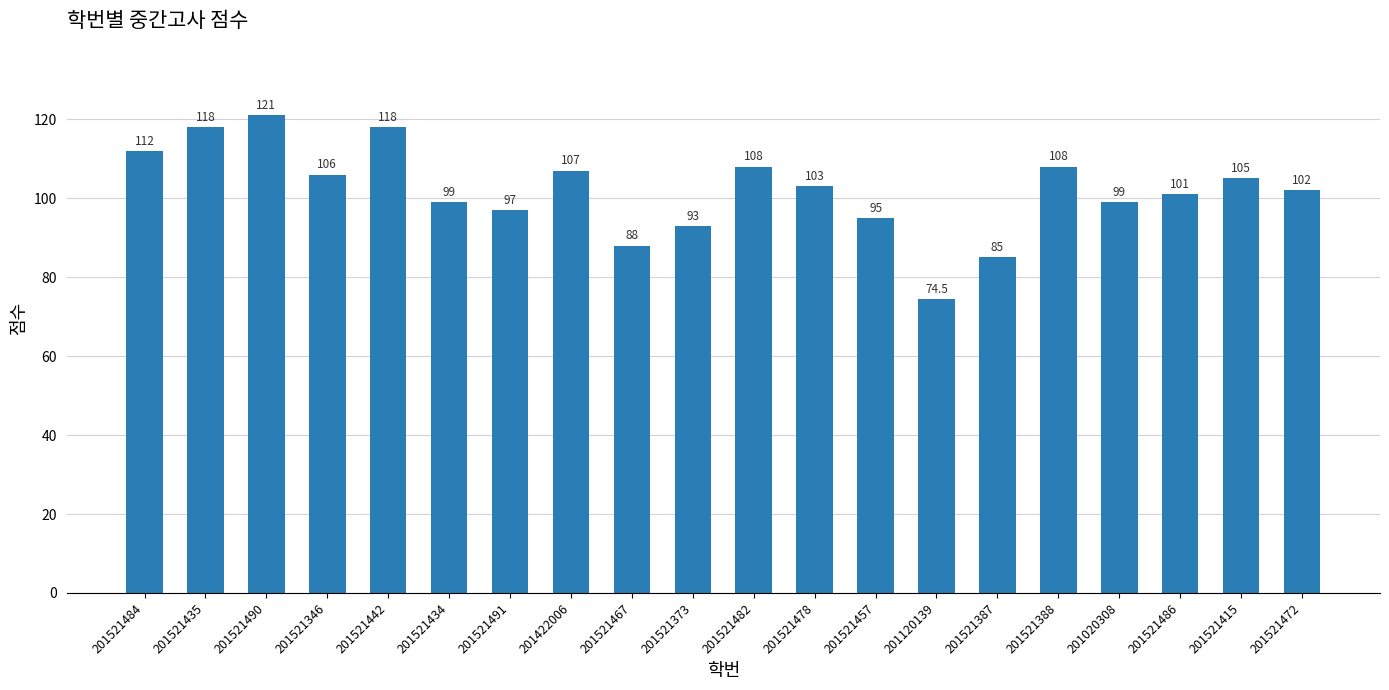

What is the greatest value displayed?

121.0